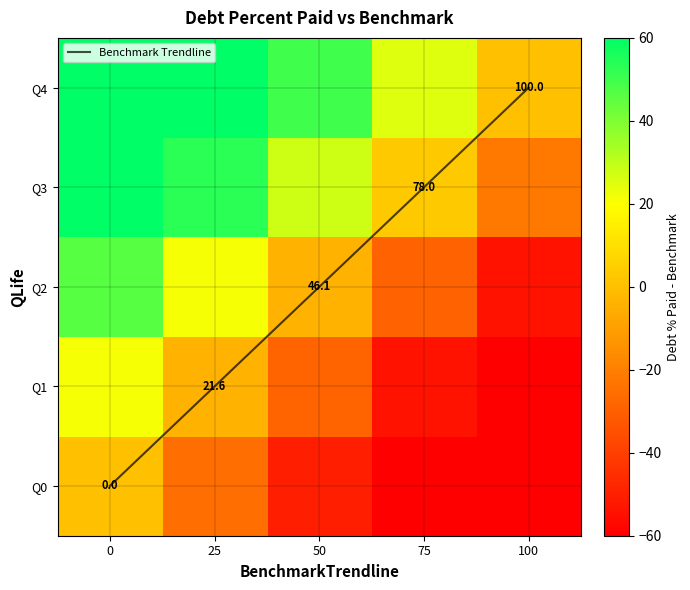

Rank the categories by Benchmark Trendline value from lowest to highest.

0, 25, 50, 75, 100